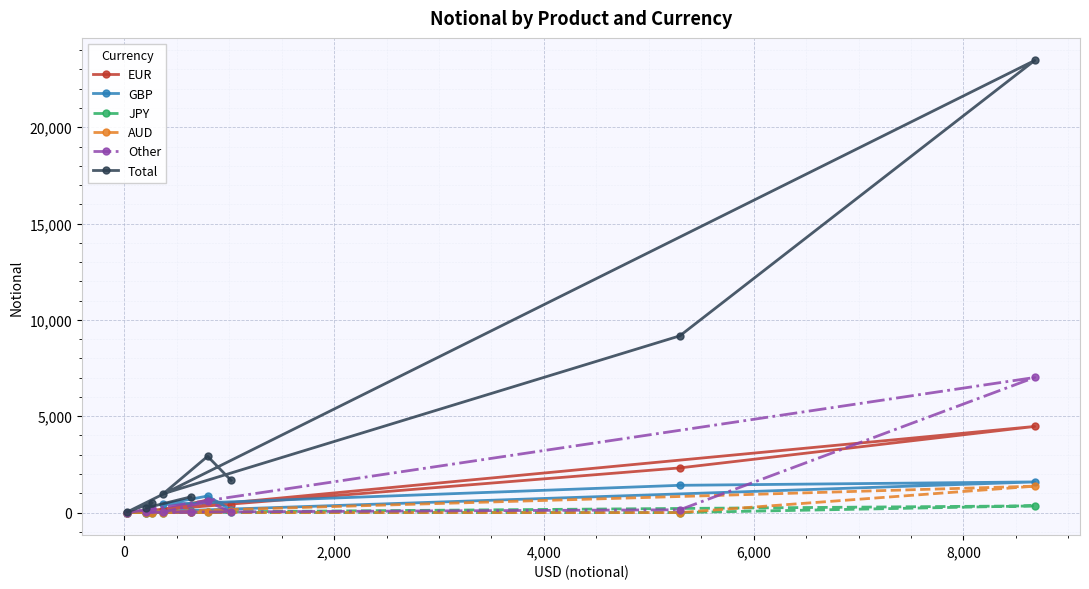

True or false: AUD and EUR intersect in this chart.

True